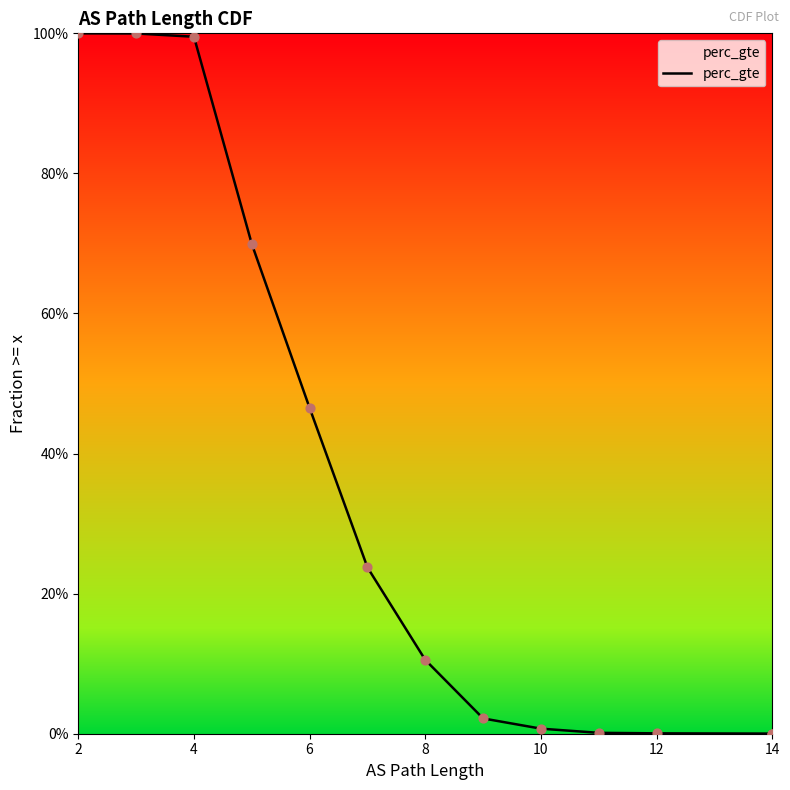

Between 8 and 14, which is larger?

8